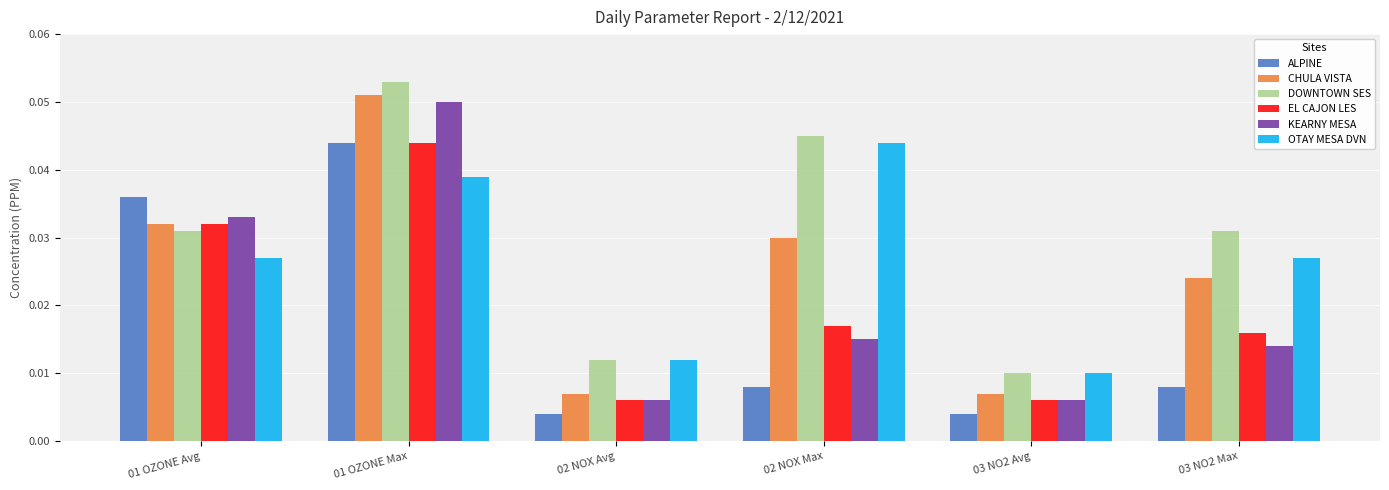

Between 03 NO2 Avg and 03 NO2 Max, which series saw the biggest shift?

DOWNTOWN SES